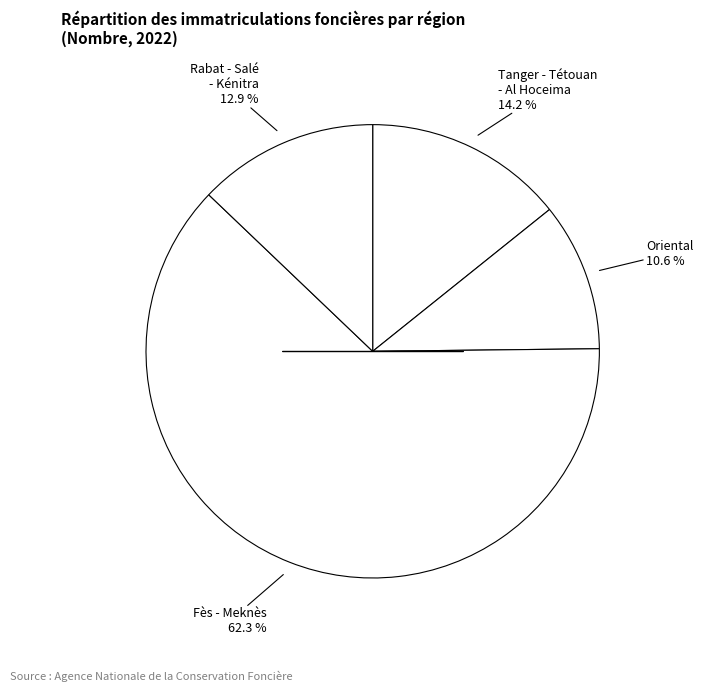

Which slice is the largest?

Fès - Meknès